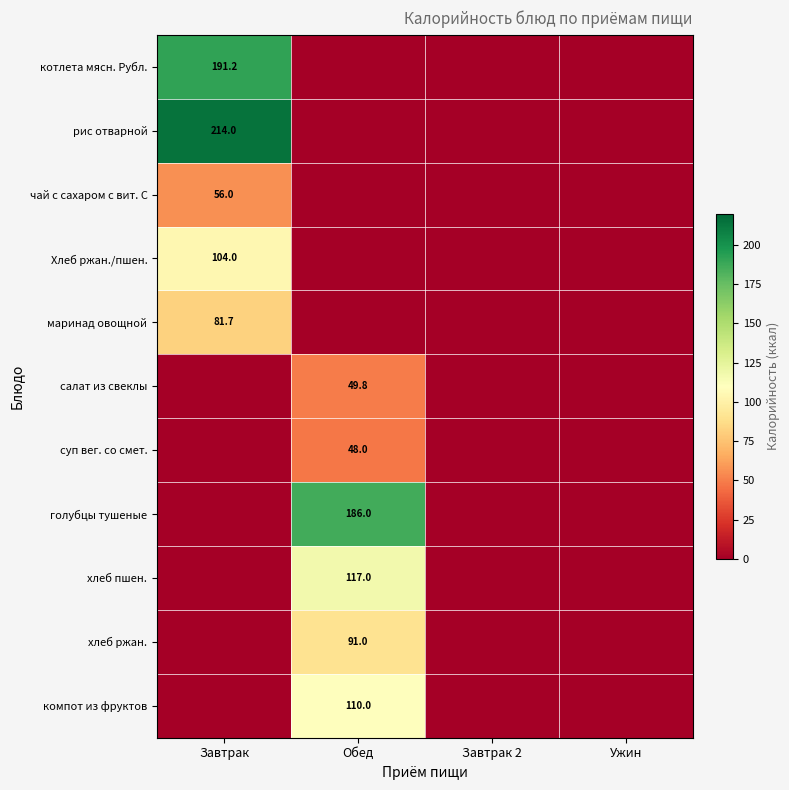

What is the difference between the highest and lowest values at Завтрак?

214.0